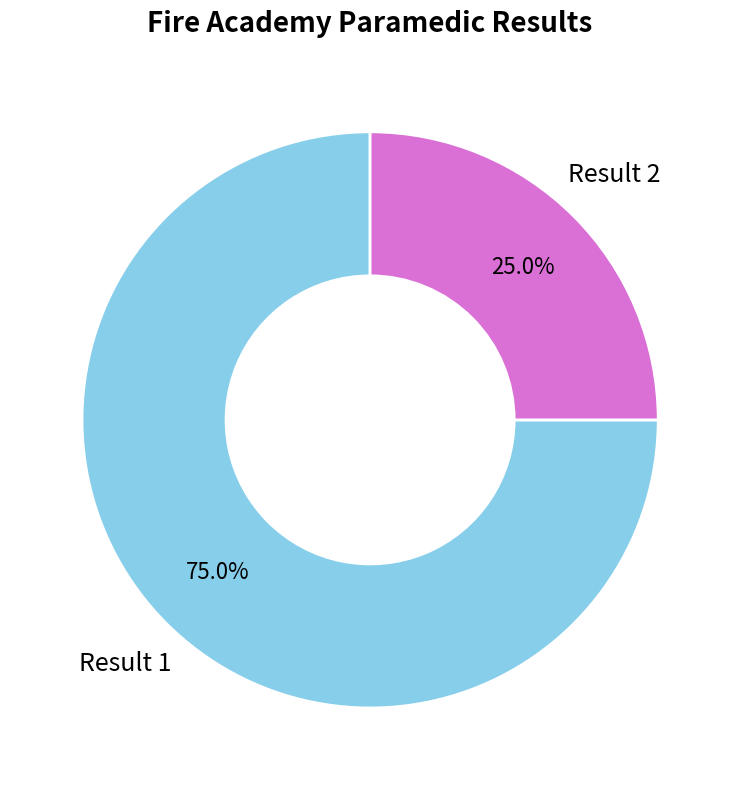

What portion of the pie excludes Result 2?

75.0%